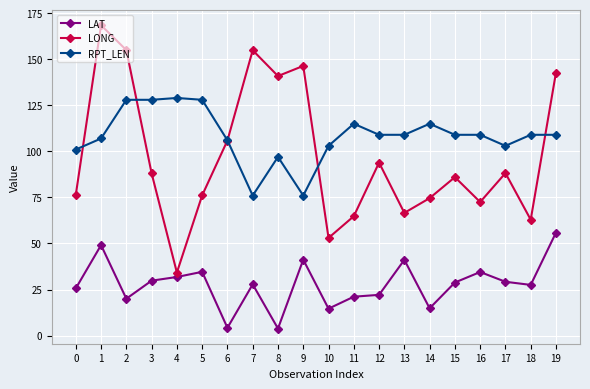

Is it true that LONG equals 155.0 at 2?

True